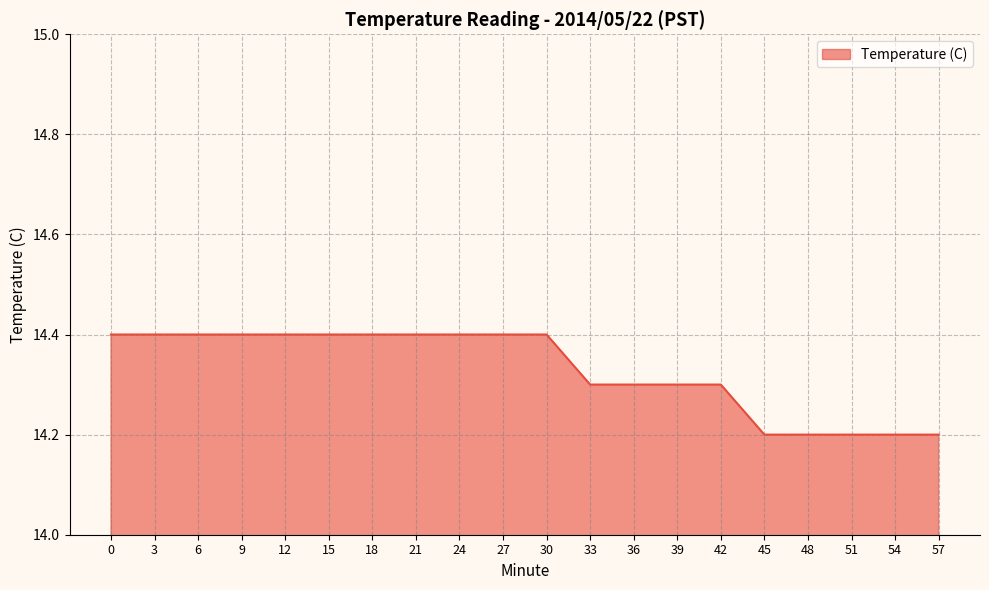

Does the chart display data point markers on the line(s)?

No